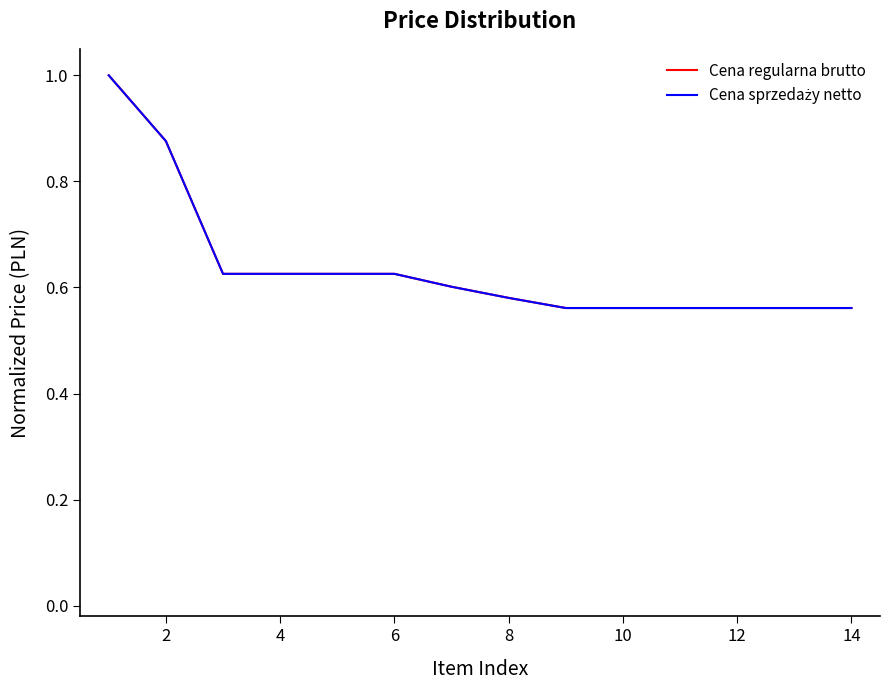

What is the maximum value for Cena regularna brutto?

1.0